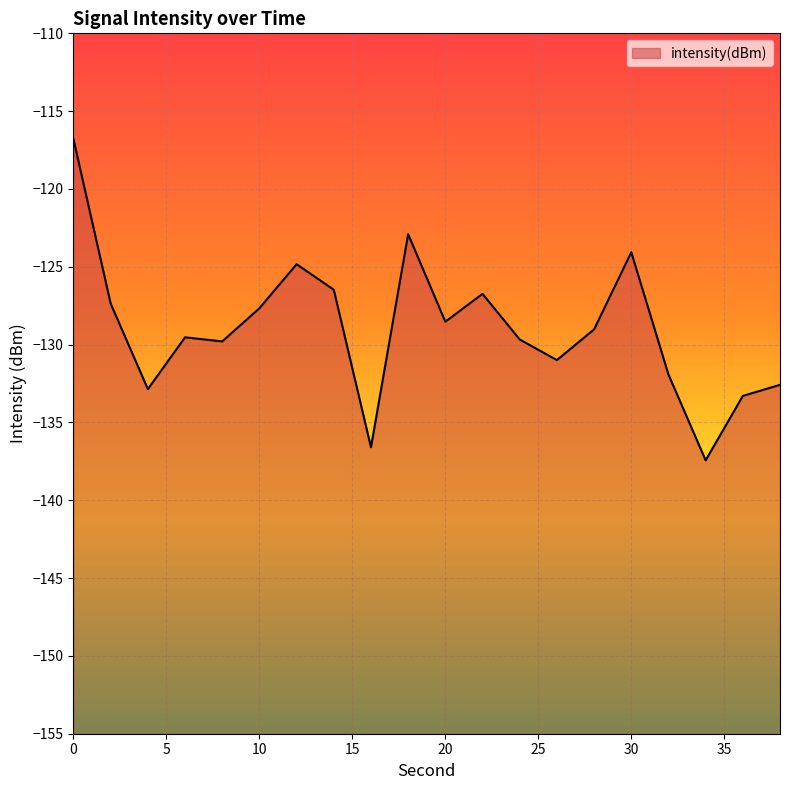

Reading left to right, transcribe all the data shown in this chart.

0=-116.8	2=-127.4	4=-132.9	6=-129.5	8=-129.8	10=-127.7	12=-124.8	14=-126.5	16=-136.6	18=-122.9	20=-128.5	22=-126.7	24=-129.7	26=-131.0	28=-129.0	30=-124.1	32=-131.9	34=-137.4	36=-133.3	38=-132.6